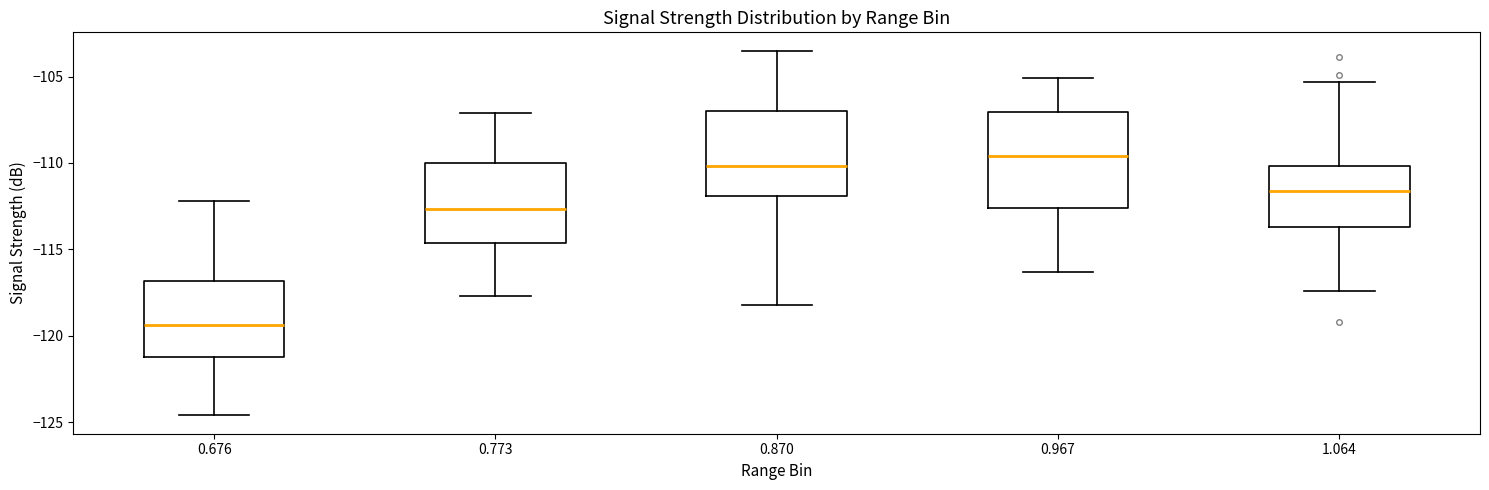

Which box is the tallest, from its lower edge to its upper edge?

0.967